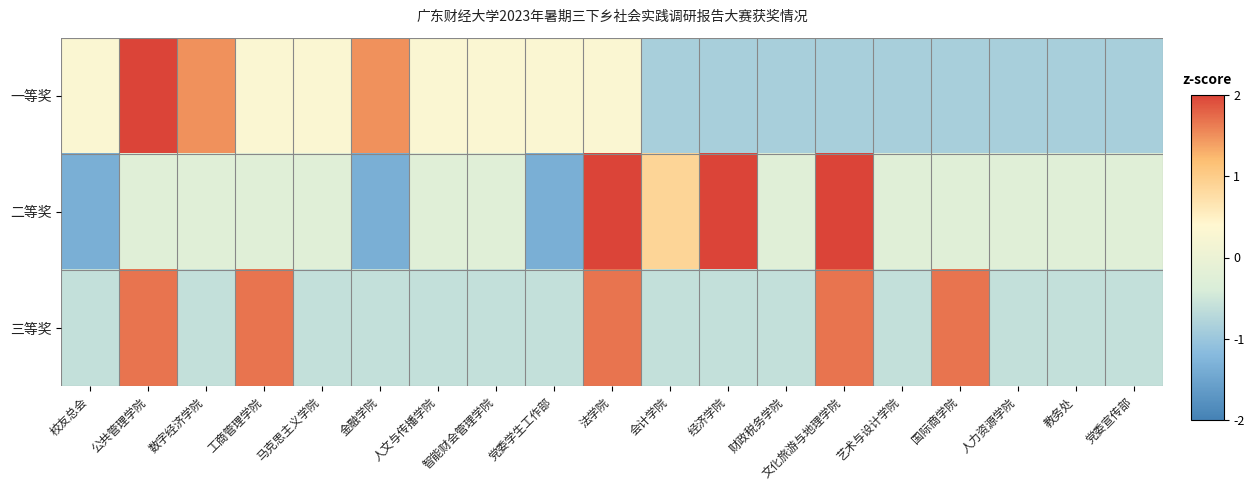

At which category does the chart reach its peak across all series?

公共管理学院